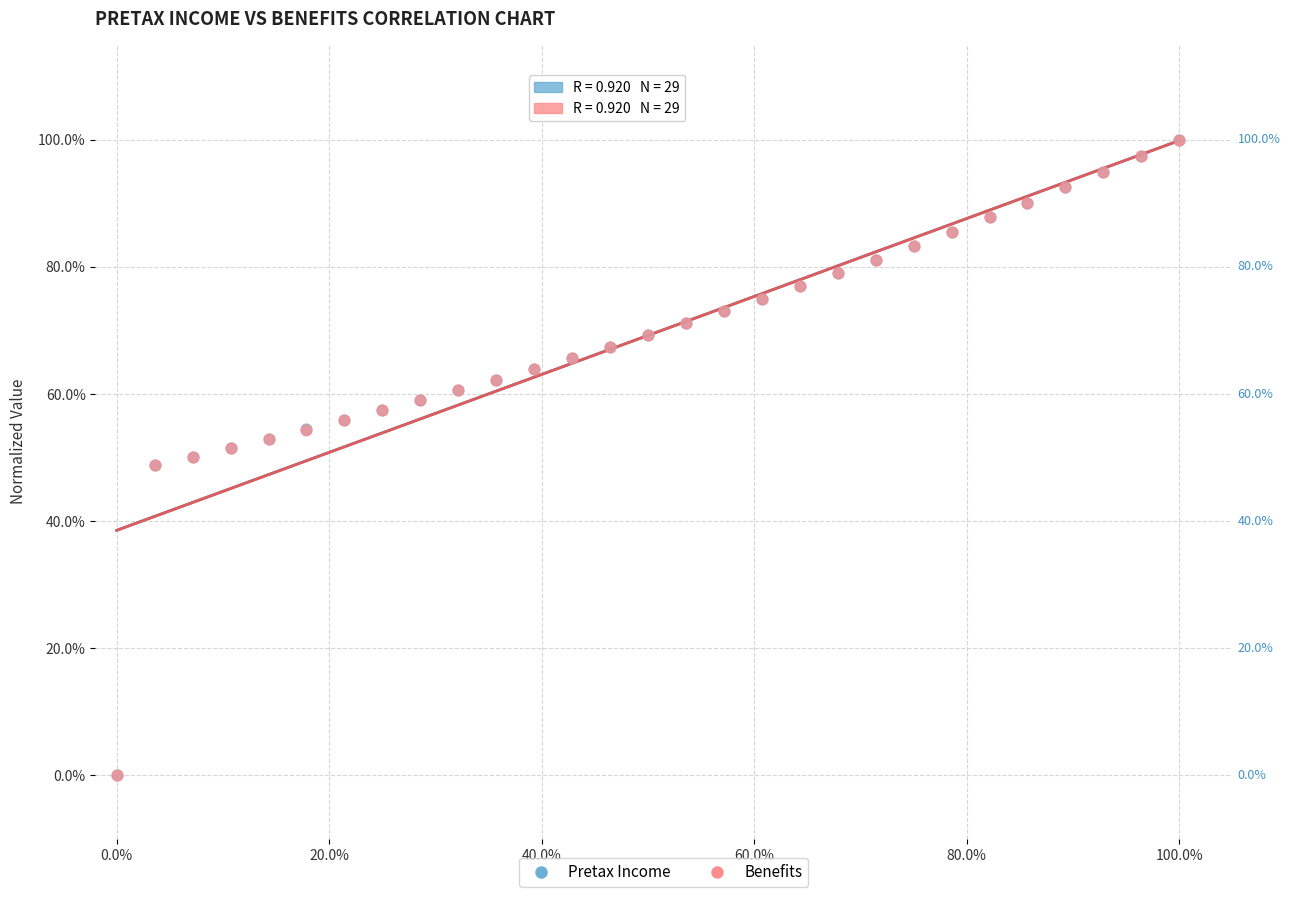

What are all the series names shown in the legend?

Pretax Income, Benefits